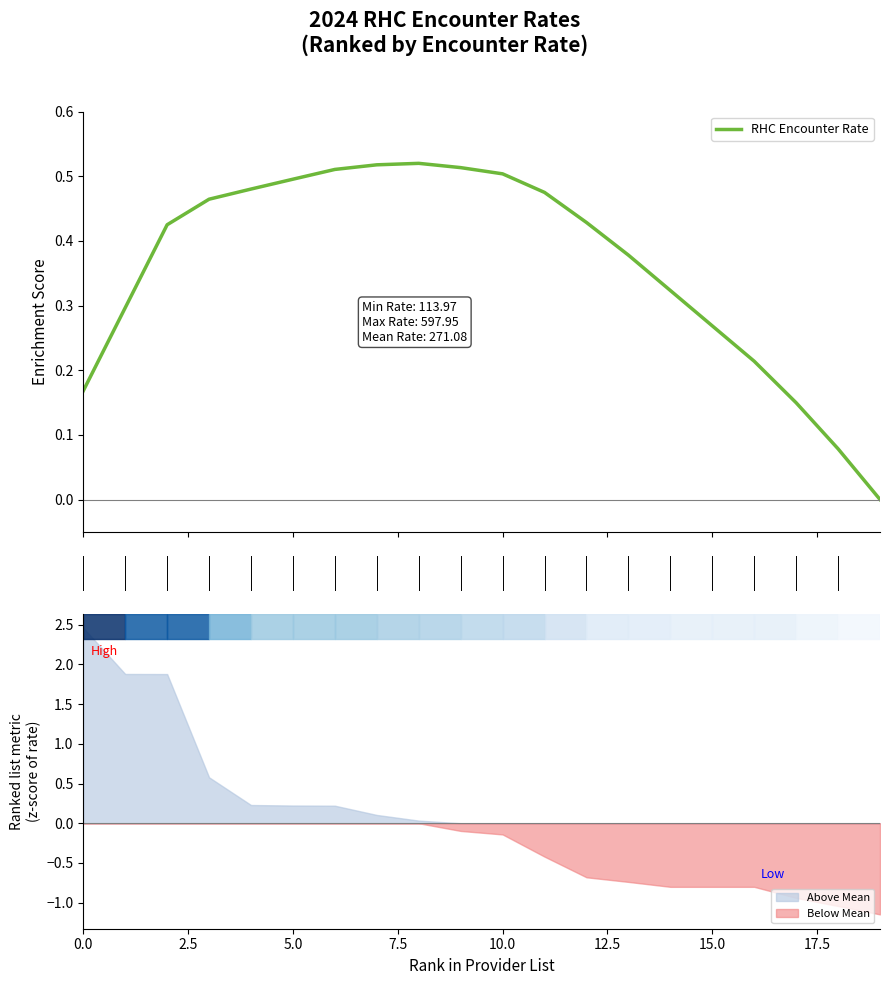

What is the sum of the values at 13 and 17?

0.5